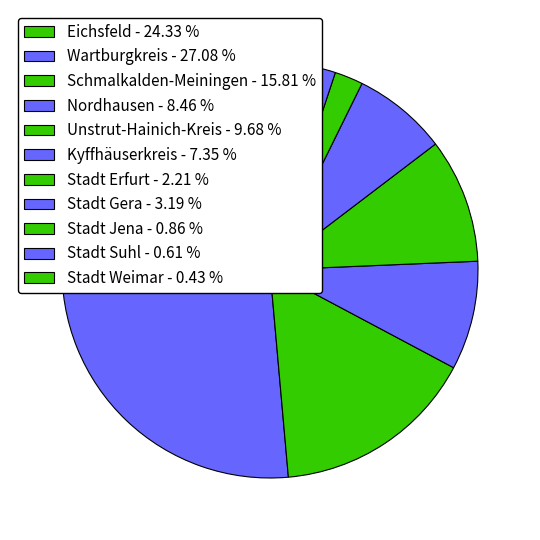

The Unstrut-Hainich-Kreis slice represents 10% of the pie. True or false?

True